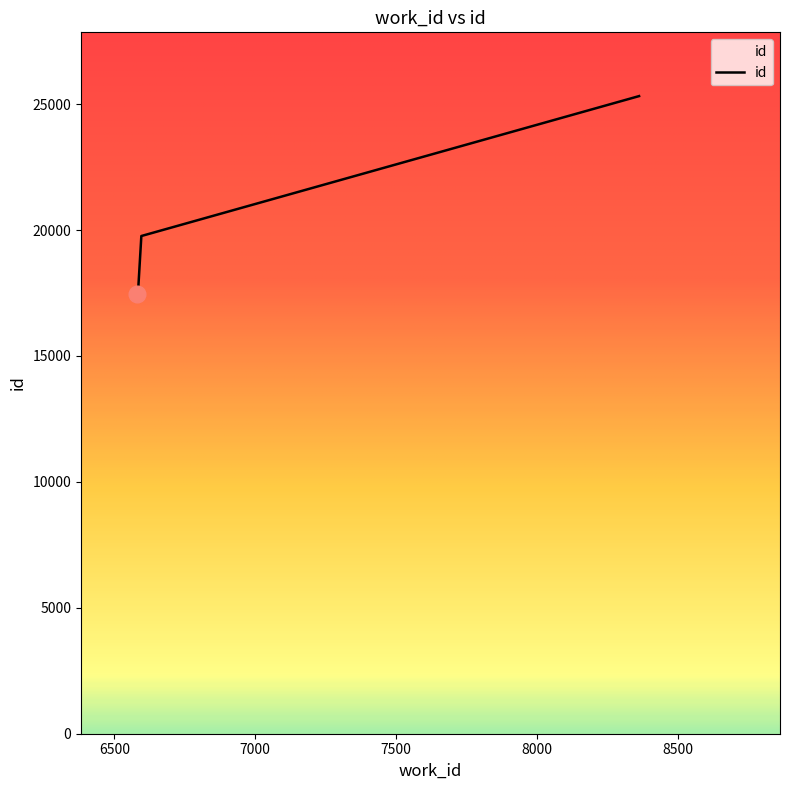

What is the sum of all values?

80045